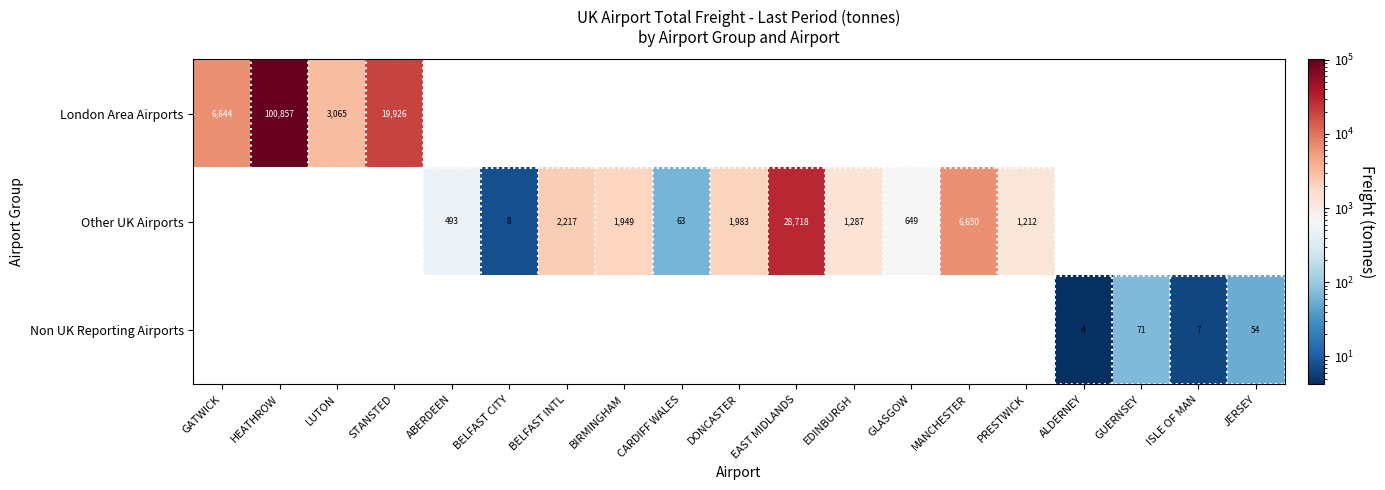

Is it true that London Area Airports equals 100857 at HEATHROW?

True